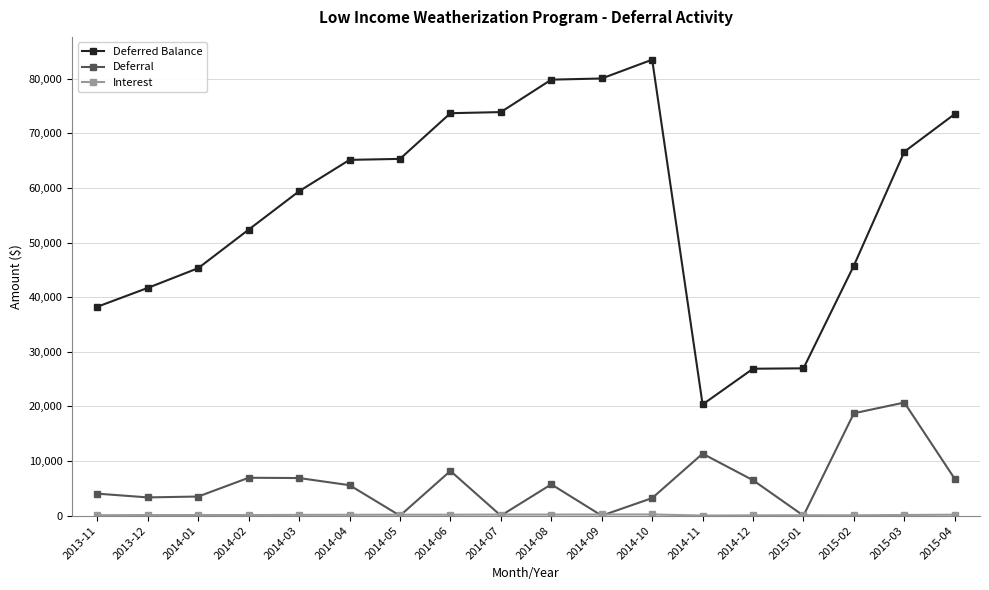

What is the sum of all Deferred Balance values?

1018398.2